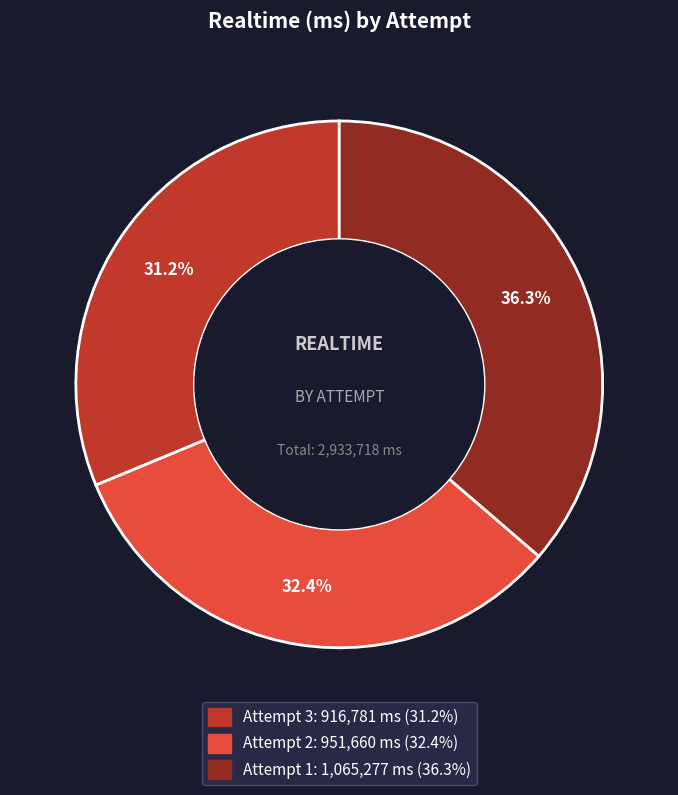

Rank the categories by value from lowest to highest.

Attempt 3, Attempt 2, Attempt 1